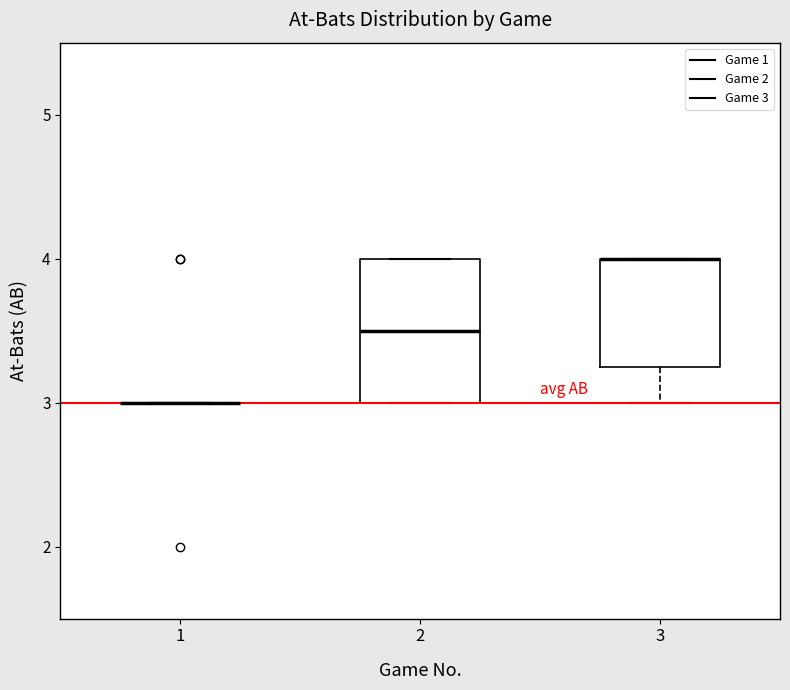

Reading left to right, read every box against the y-axis: the position of its median line, the range the box covers, and the ends of its whiskers. The values are not printed on the chart, so give them approximately, as read against the axis.

1: box collapsed to a line at 3.0, whiskers 3.0 to 3.0
2: median 3.5, box 3.0 to 4.0, whiskers 3.0 to 4.0
3: median 4.0 (drawn on the box's upper edge), box 3.3 to 4.0, whiskers 3.0 to 4.0